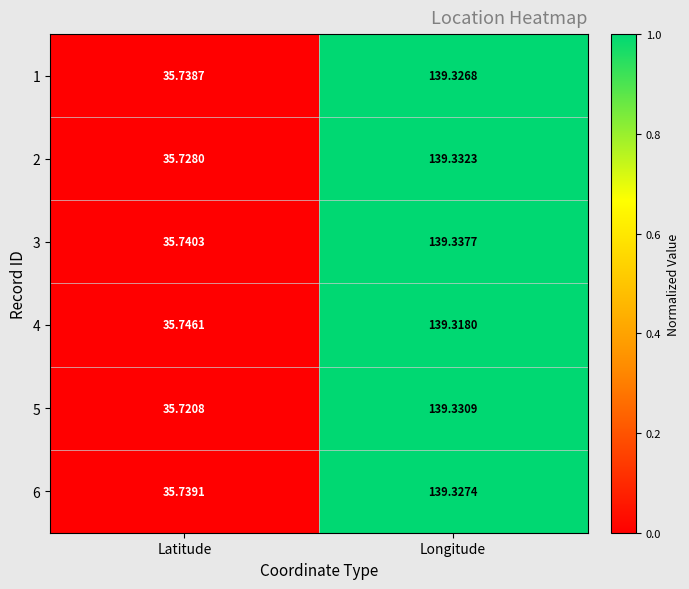

Which series has the widest spread of values?

5